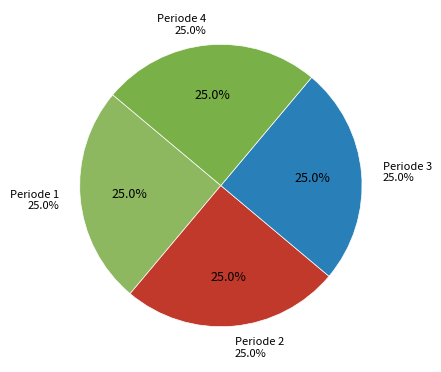

How many segments does this pie chart have?

4